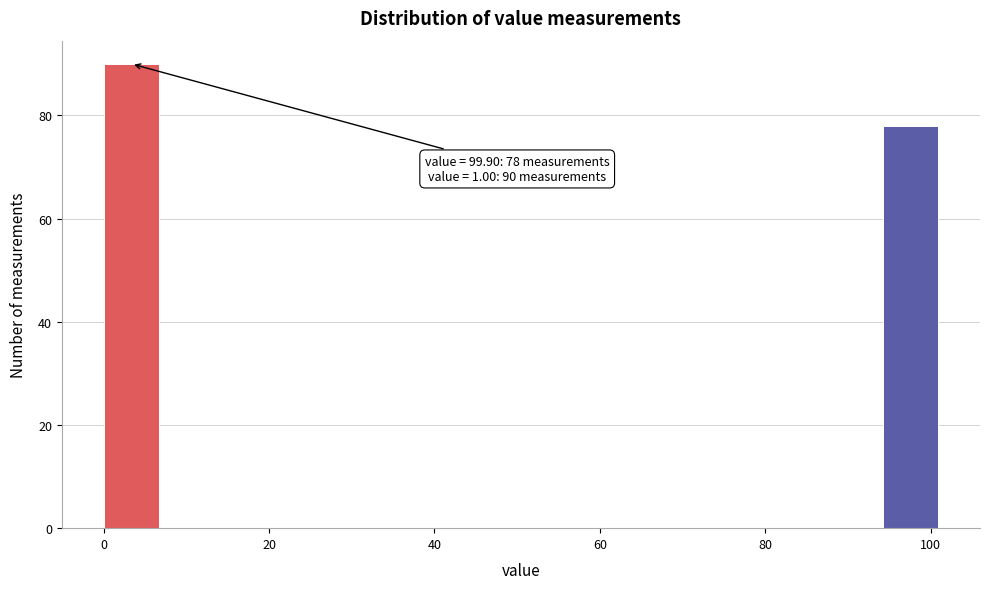

Read against the x-axis, roughly where is the centre of the tallest bar?

4